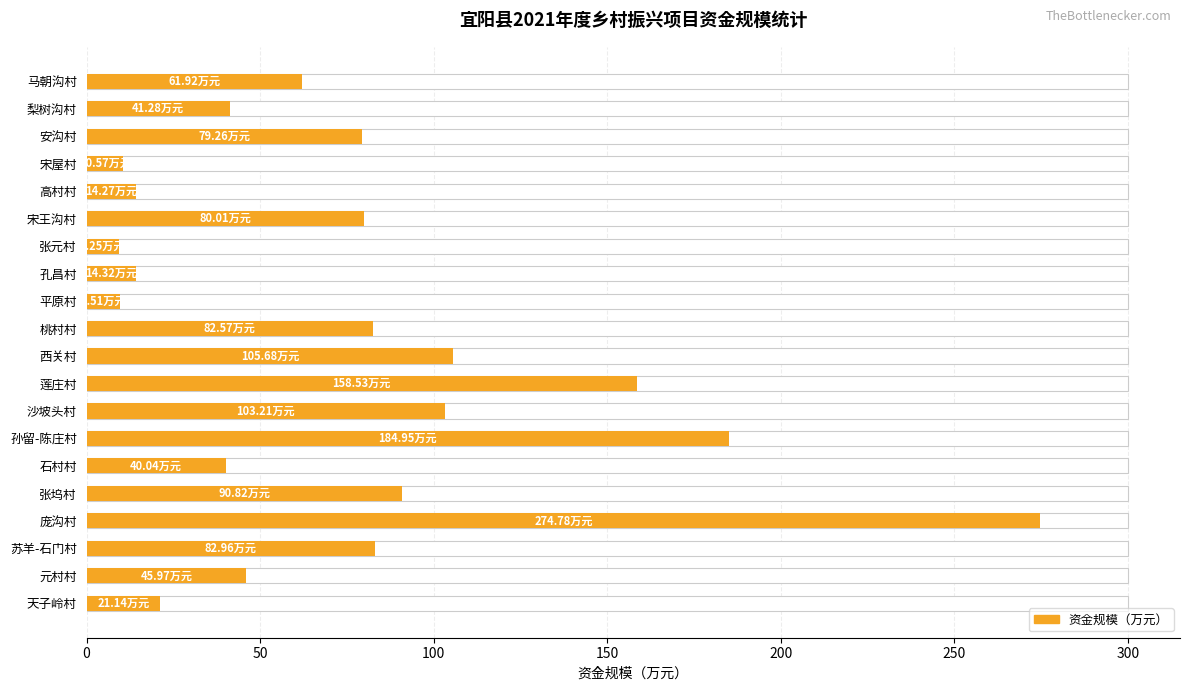

The chart shows a value of 127.0 at 苏羊-石门村. True or false?

False